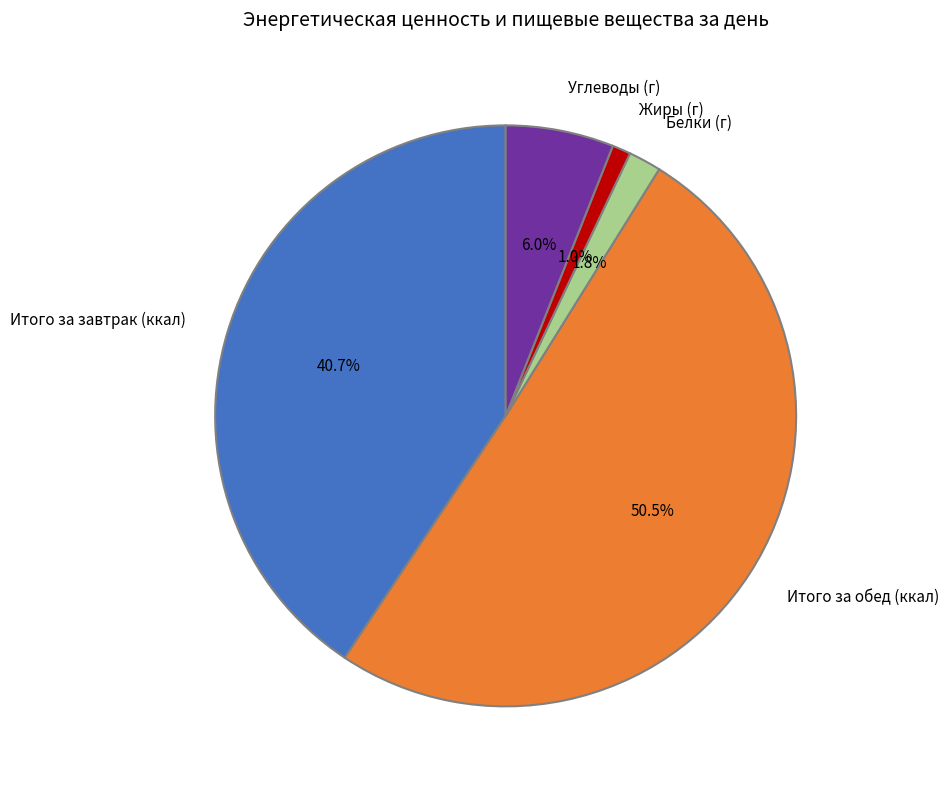

What percentage is the Жиры (г) slice, to the nearest percent?

1%